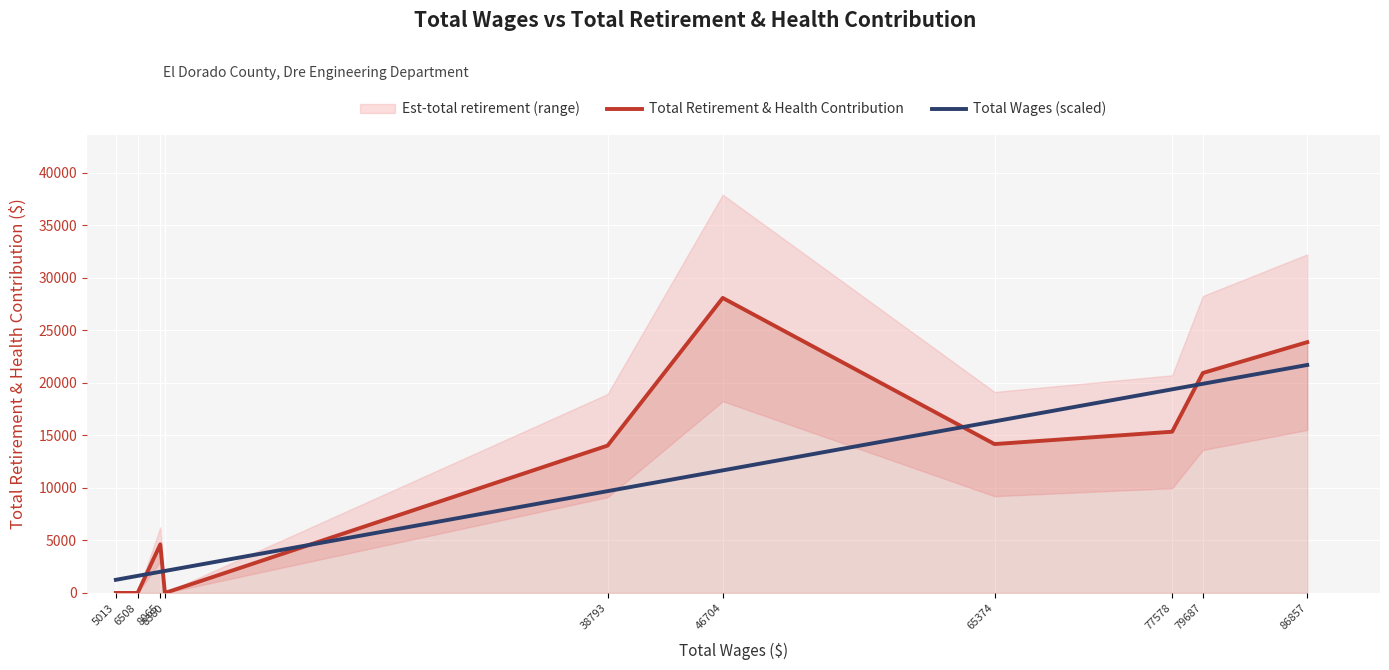

What is the sum of all Total Wages (scaled) values?

105739.8